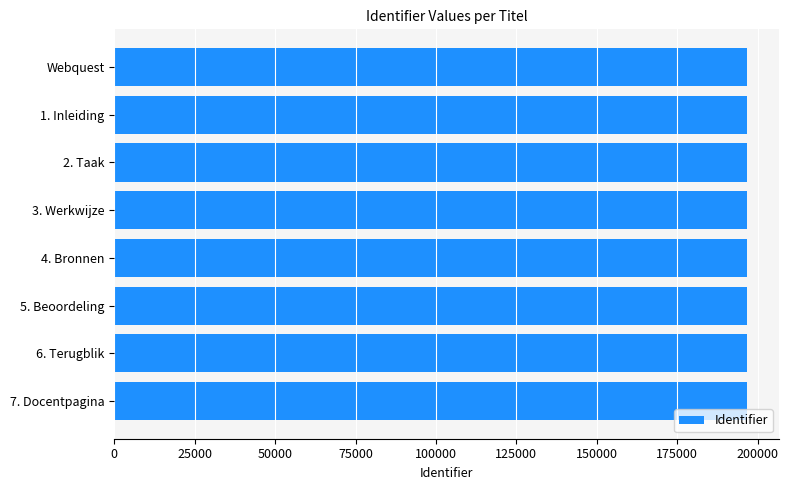

Is it true that the value at 2. Taak is 196854?

True